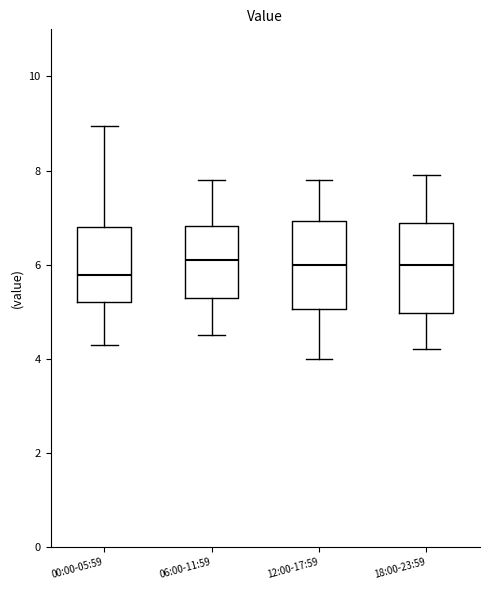

Which box's median line is the lowest?

00:00-05:59